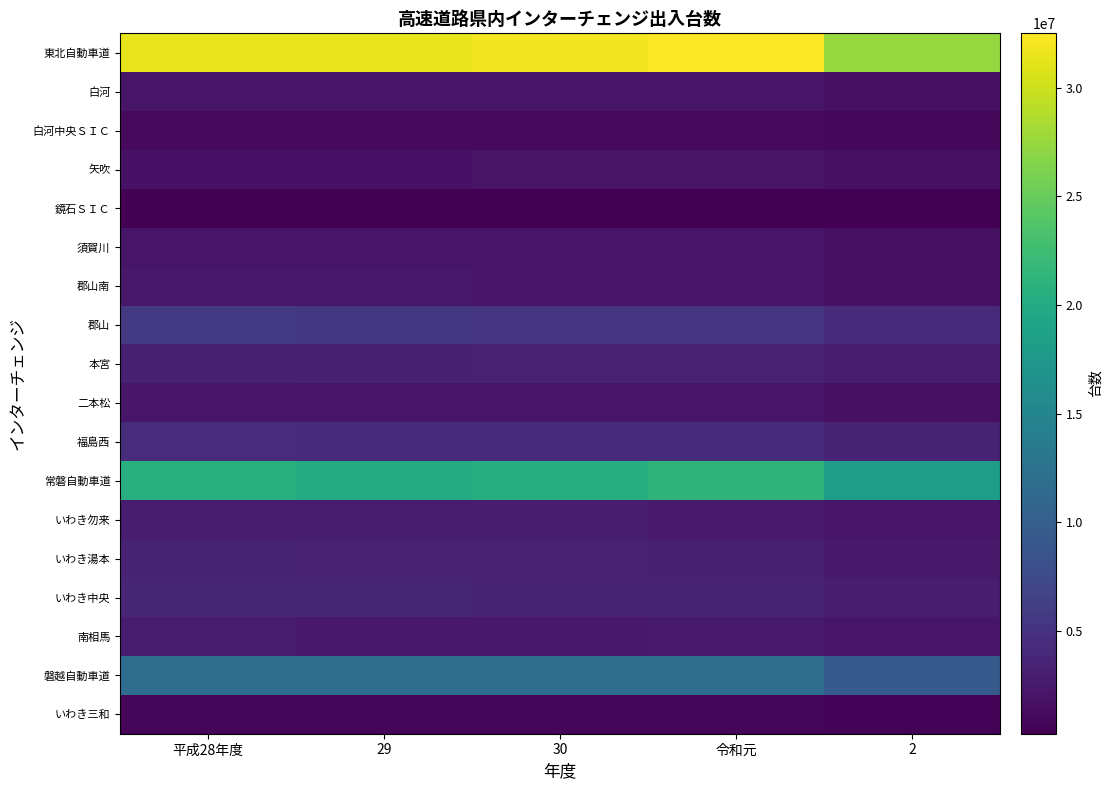

At which category is the sum across all series the highest?

令和元